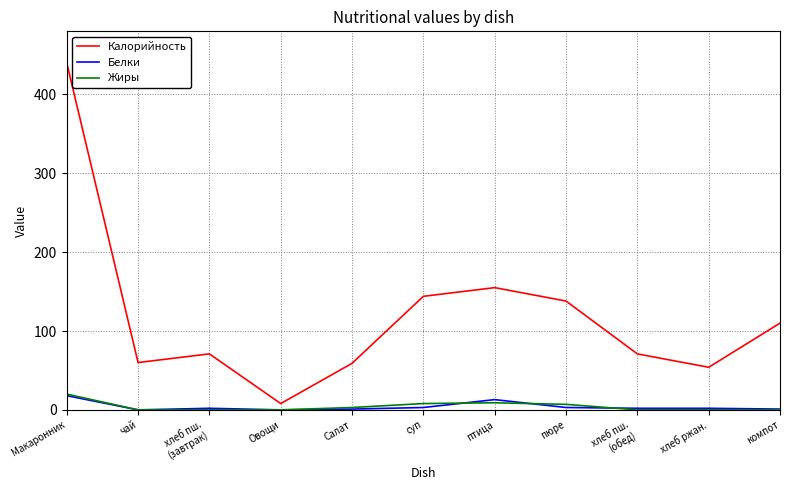

What is the highest value of the Калорийность series?

440